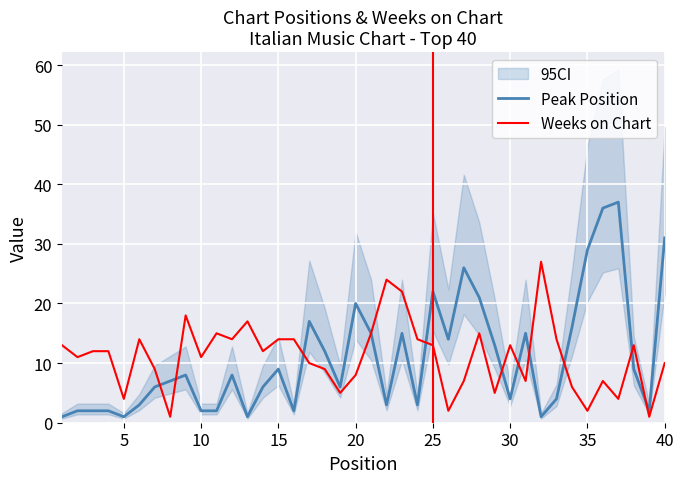

Is it true that Weeks on Chart equals 15 at 40?

False